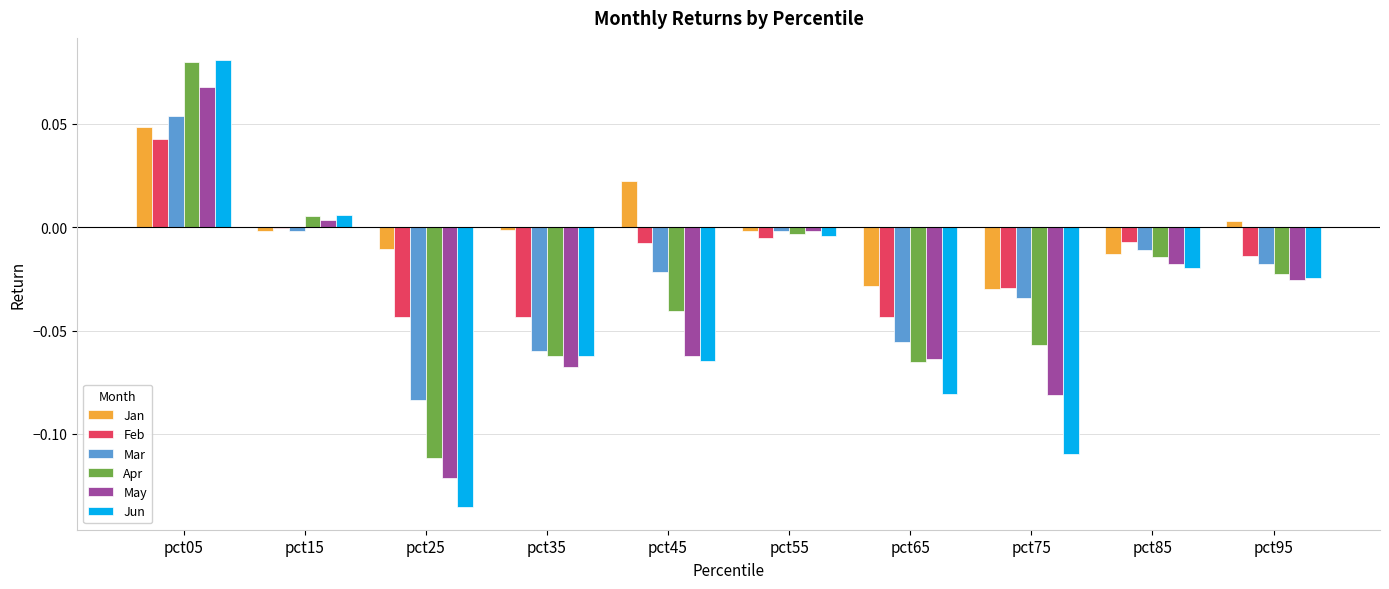

What is the sum of all Jun values?

-0.4